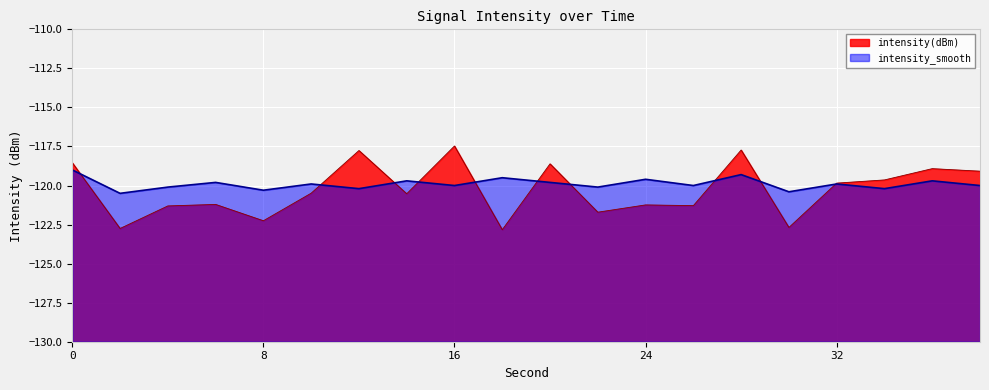

Which series ends up on top after the final intersection of intensity(dBm) and intensity_smooth?

intensity(dBm)